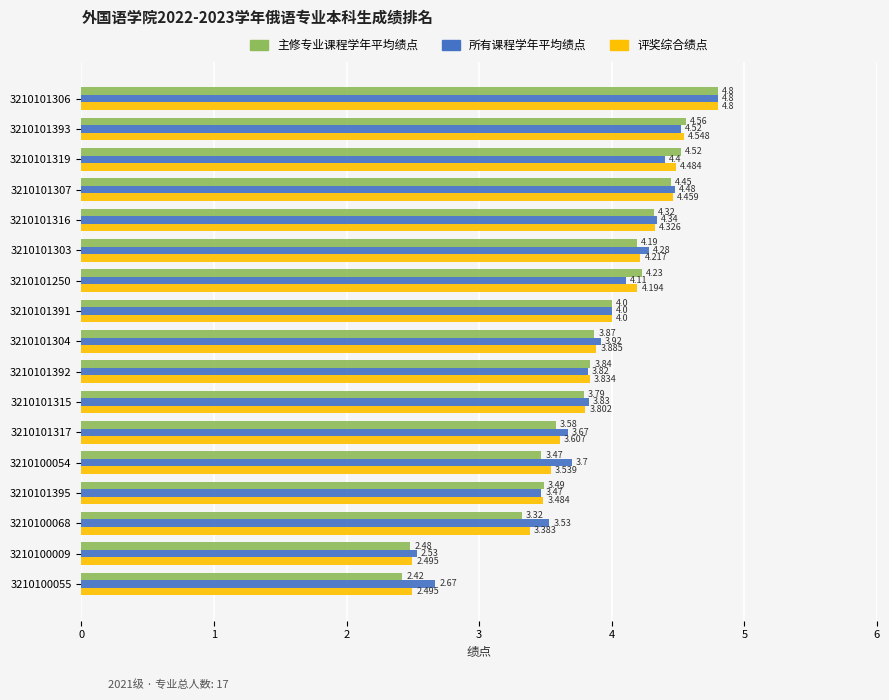

How many data points in 评奖综合绩点 are less than 3?

2